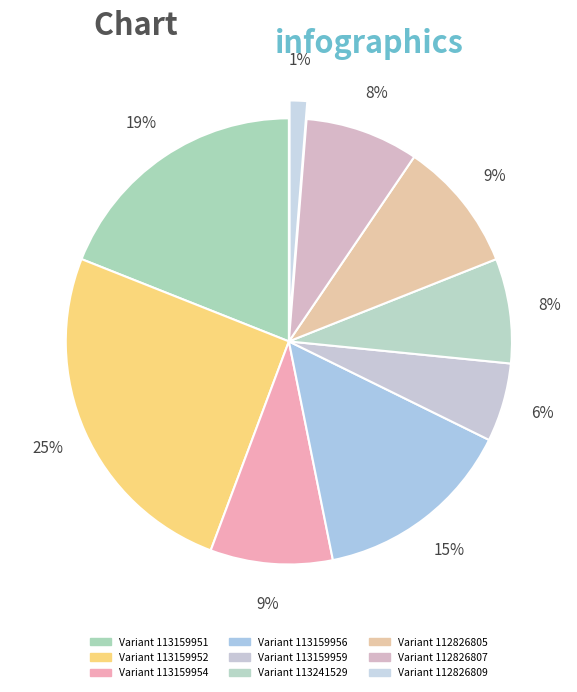

To the nearest percent, what is the average slice percentage?

11%